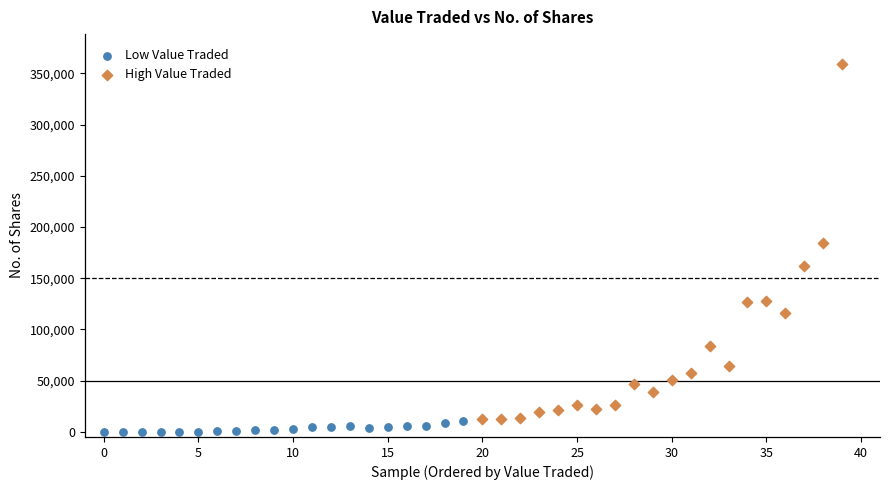

Which series has the largest Y range (max minus min)?

High Value Traded